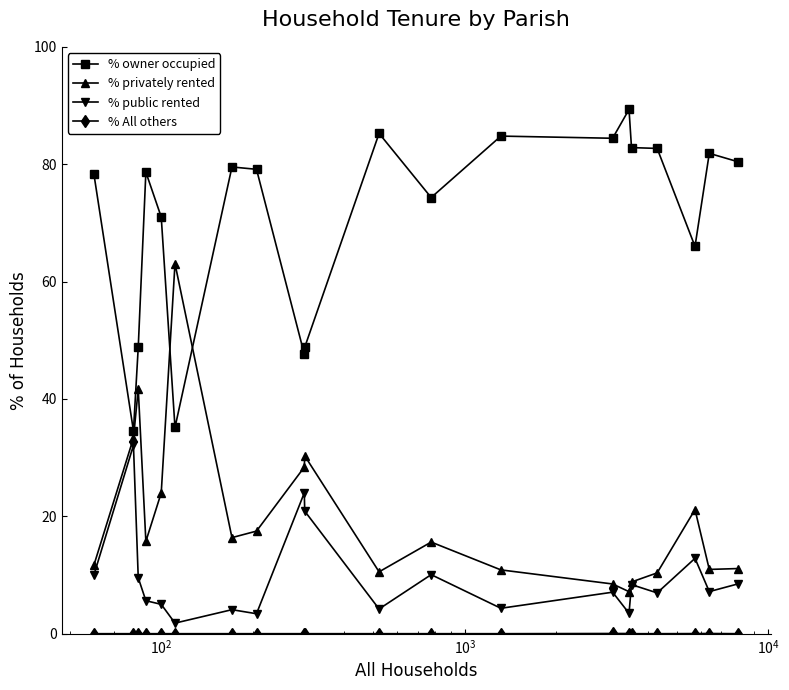

True or false: % privately rented has more than 2 points higher than both neighbors.

True